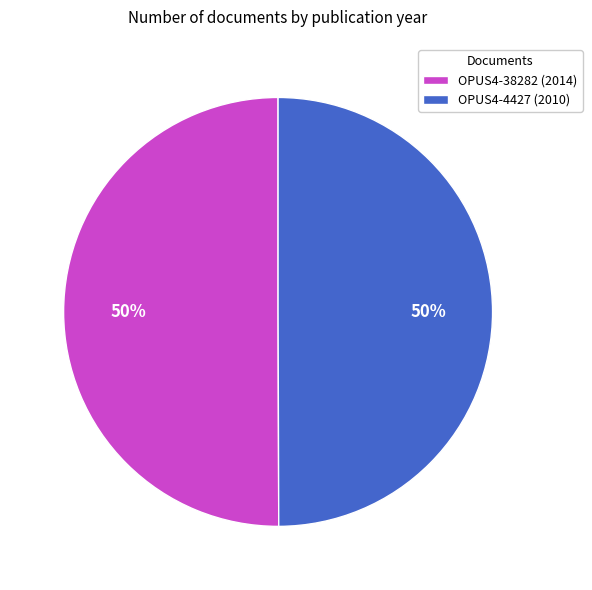

To the nearest percent, what portion does OPUS4-38282 (2014) represent?

50%